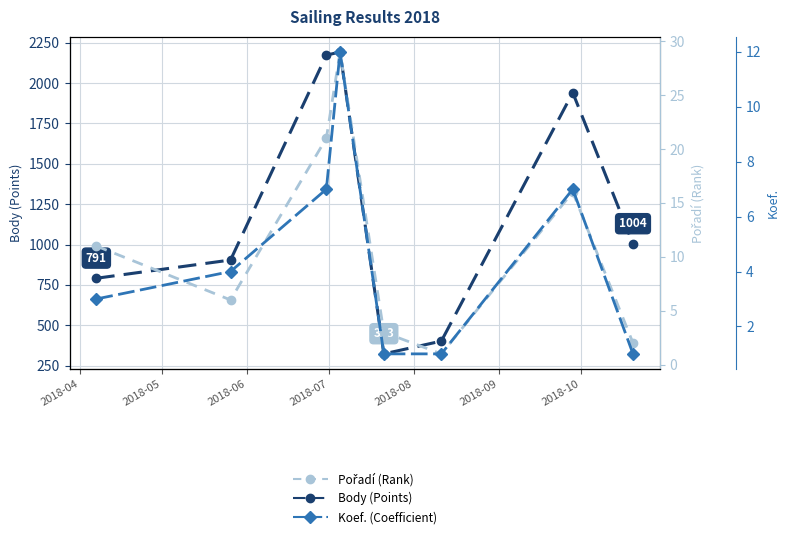

True or false: Pořadí has more than 0 interior local peaks.

True